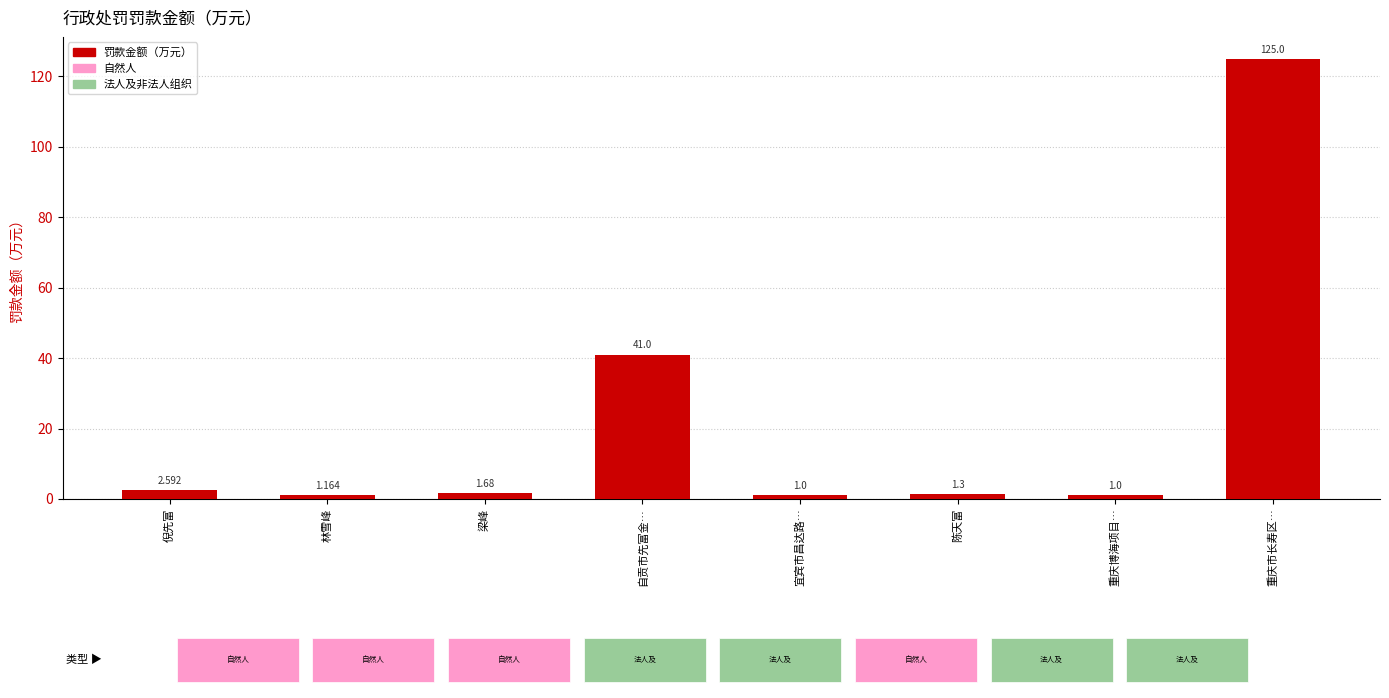

What value does the data have at 陈天富?

1.3